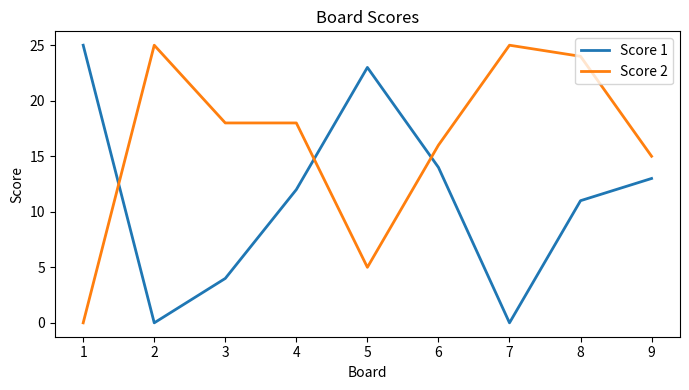

List the series in order of their overall mean, lowest first.

Score 1, Score 2